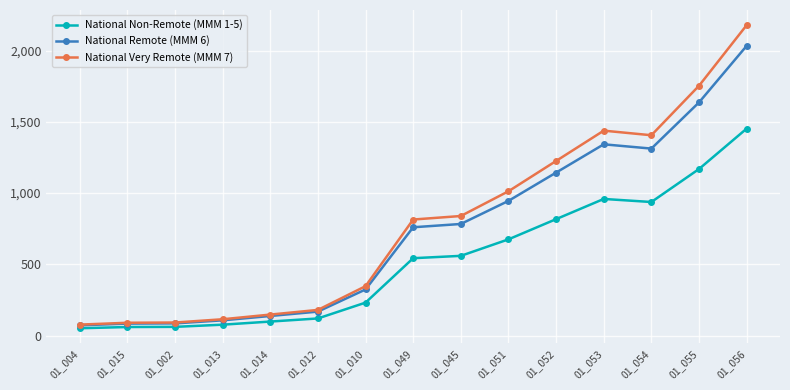

The value of National Remote (MMM 6) at 01_010 is 567.3. True or false?

False